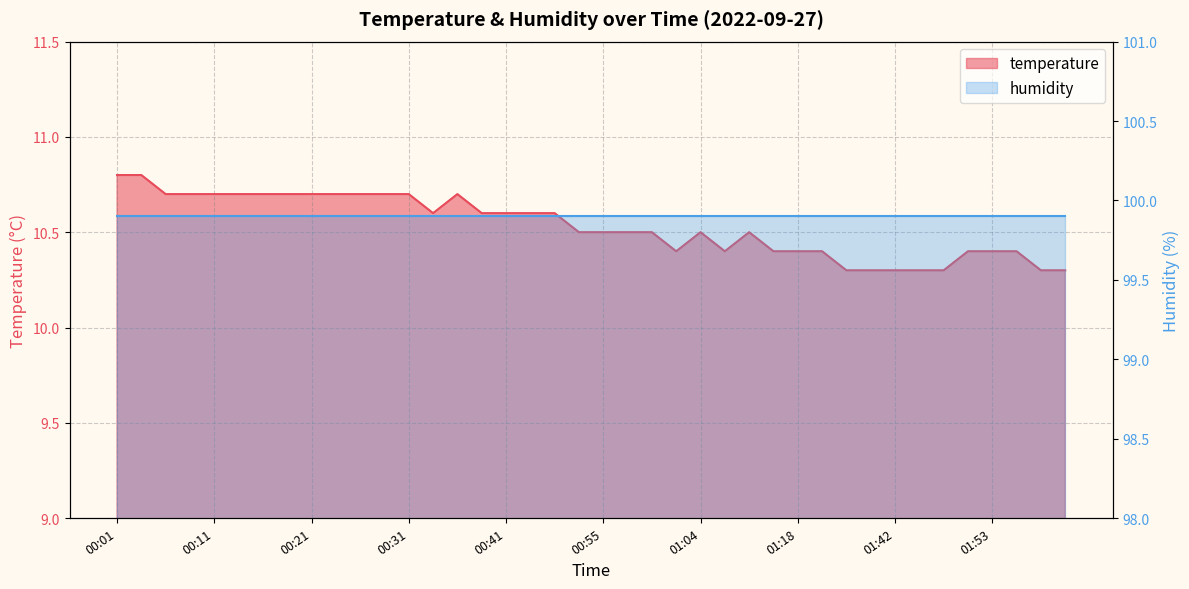

List the labels in order of value, smallest first.

01:32, 01:37, 01:42, 01:45, 01:48, 01:58, 02:01, 01:02, 01:07, 01:15, 01:18, 01:29, 01:50, 01:53, 01:55, 00:49, 00:55, 00:57, 01:00, 01:04, 01:09, 00:33, 00:38, 00:41, 00:44, 00:47, 00:06, 00:09, 00:11, 00:14, 00:16, 00:19, 00:21, 00:24, 00:26, 00:28, 00:31, 00:36, 00:01, 00:04